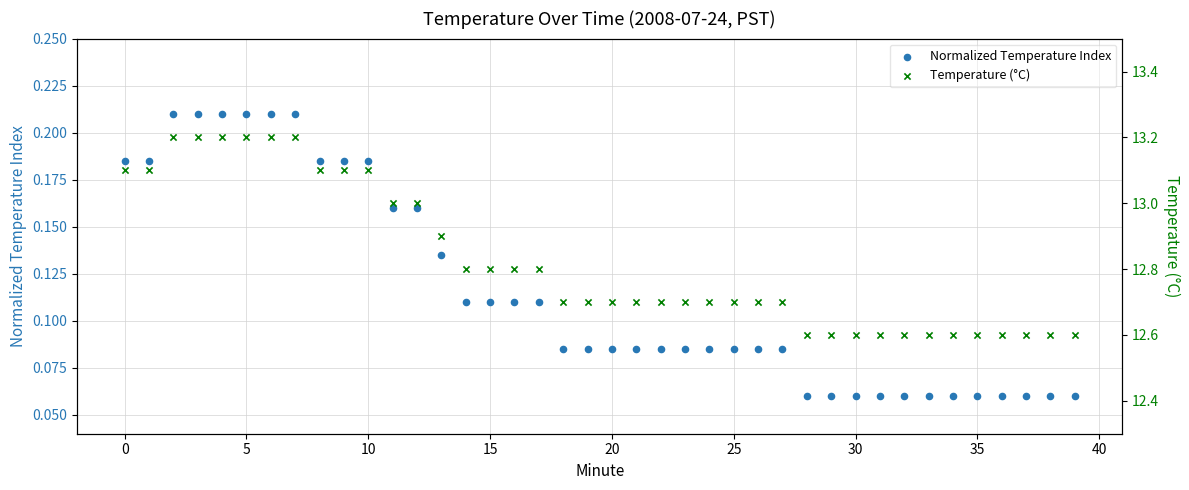

What is the total value across all series at 32?

12.7